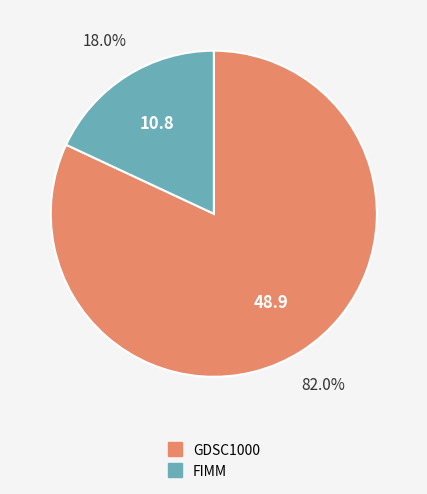

Count the number of slices in the pie.

2